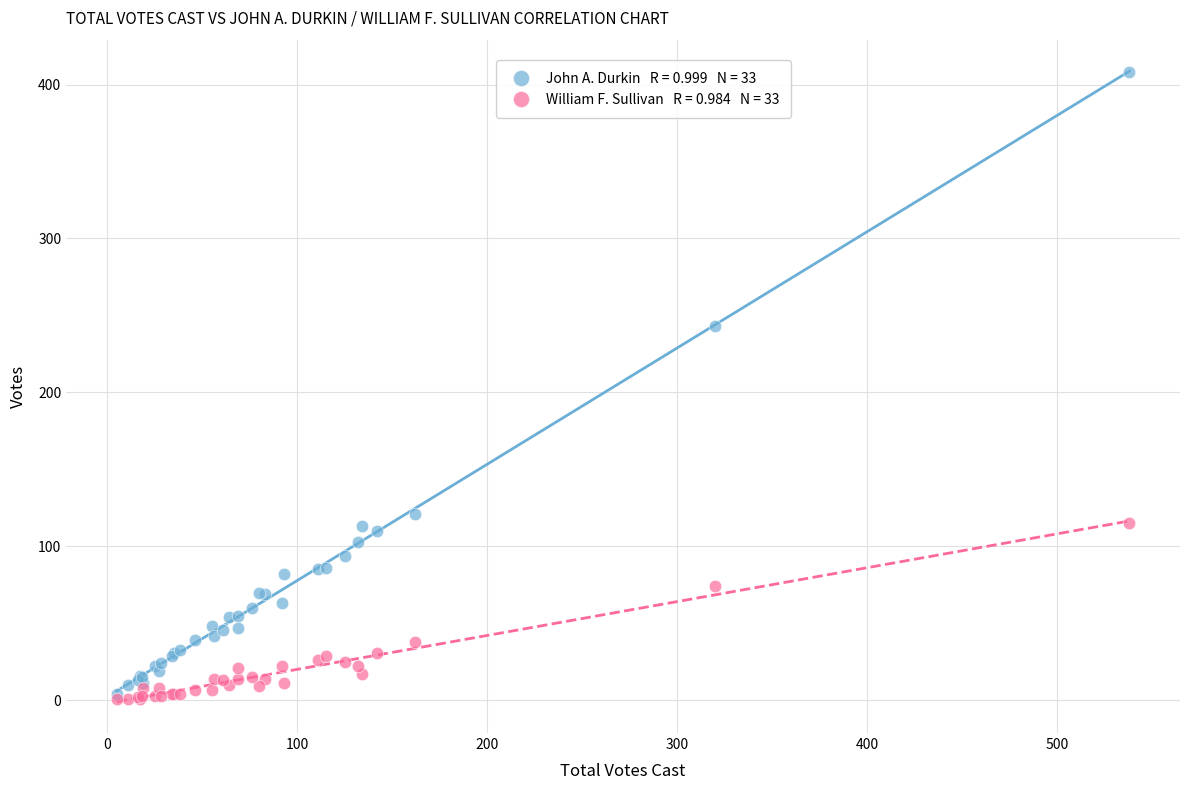

Across all series, what Y value is closest to 204?

243